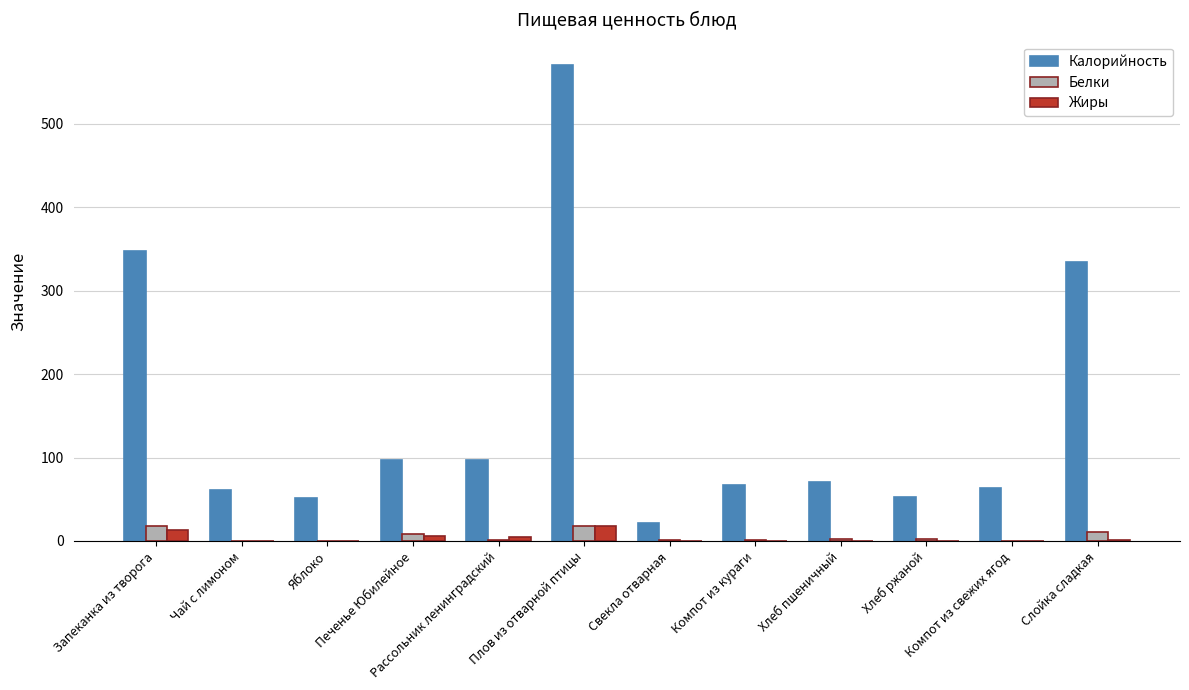

What is the average value of the Белки series?

5.2